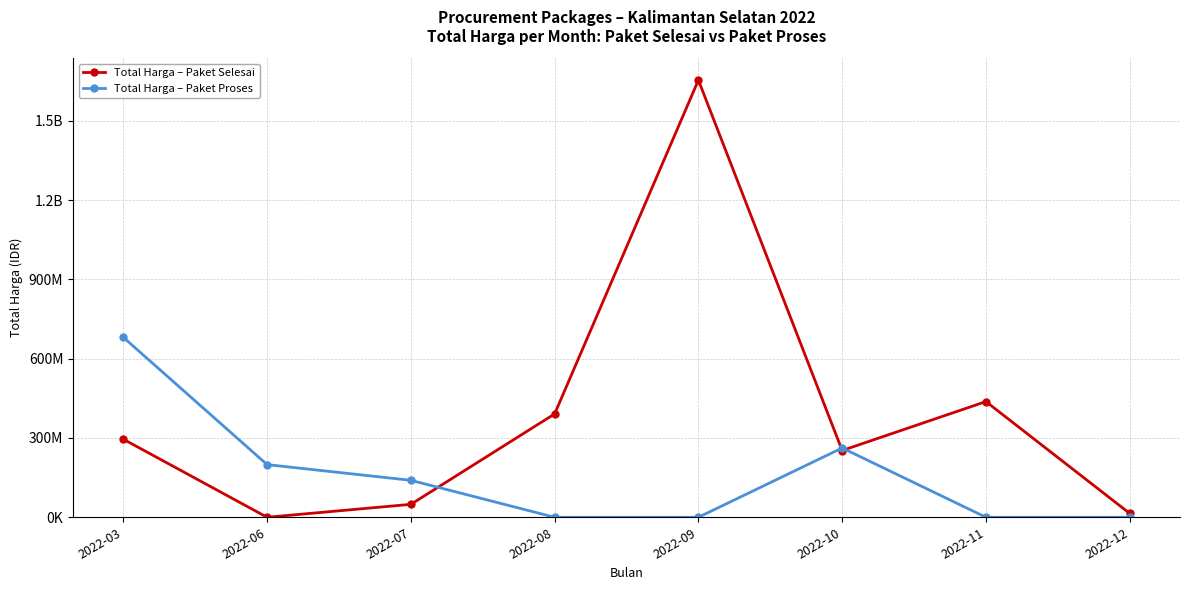

Reading right to left, transcribe all the data shown in this chart.

Total Harga – Paket Selesai: 2022-12=14750000	2022-11=437660000	2022-10=252575000	2022-09=1653637000	2022-08=391075000	2022-07=48950000	2022-06=0	2022-03=295272245
Total Harga – Paket Proses: 2022-12=0	2022-11=0	2022-10=262118150	2022-09=0	2022-08=0	2022-07=139800000	2022-06=199200000	2022-03=680557780